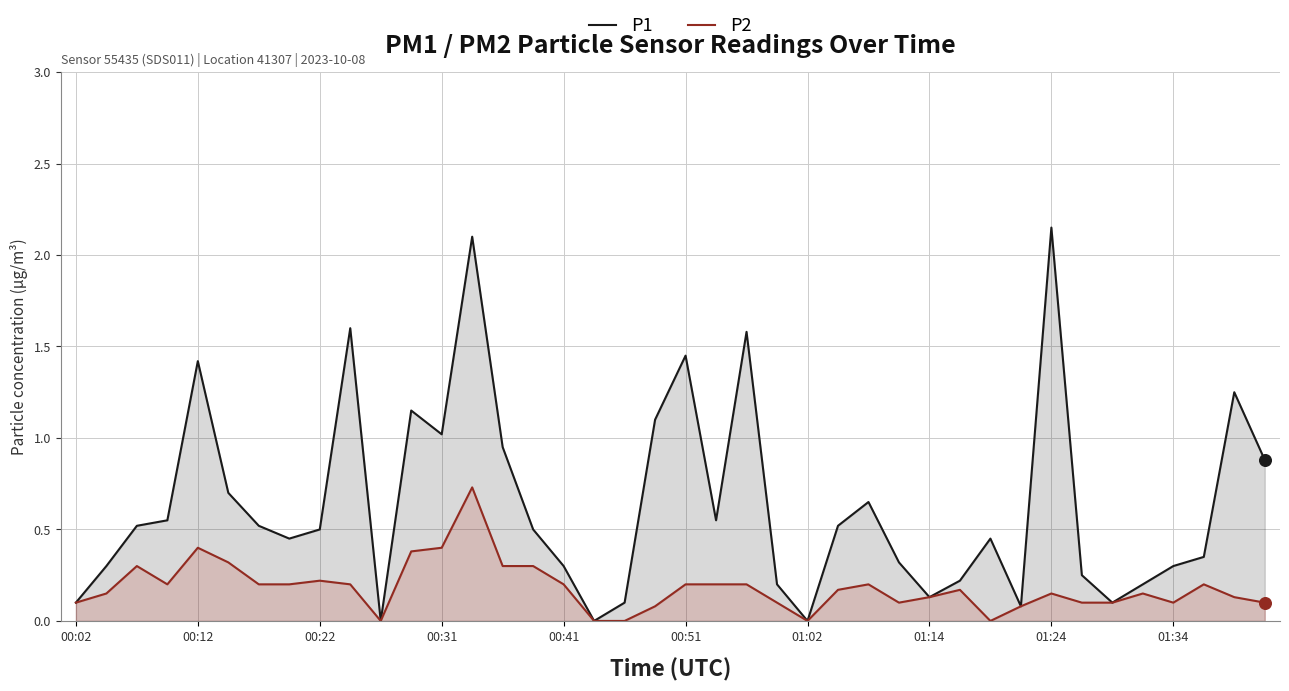

Which series has the largest total across all categories?

P1